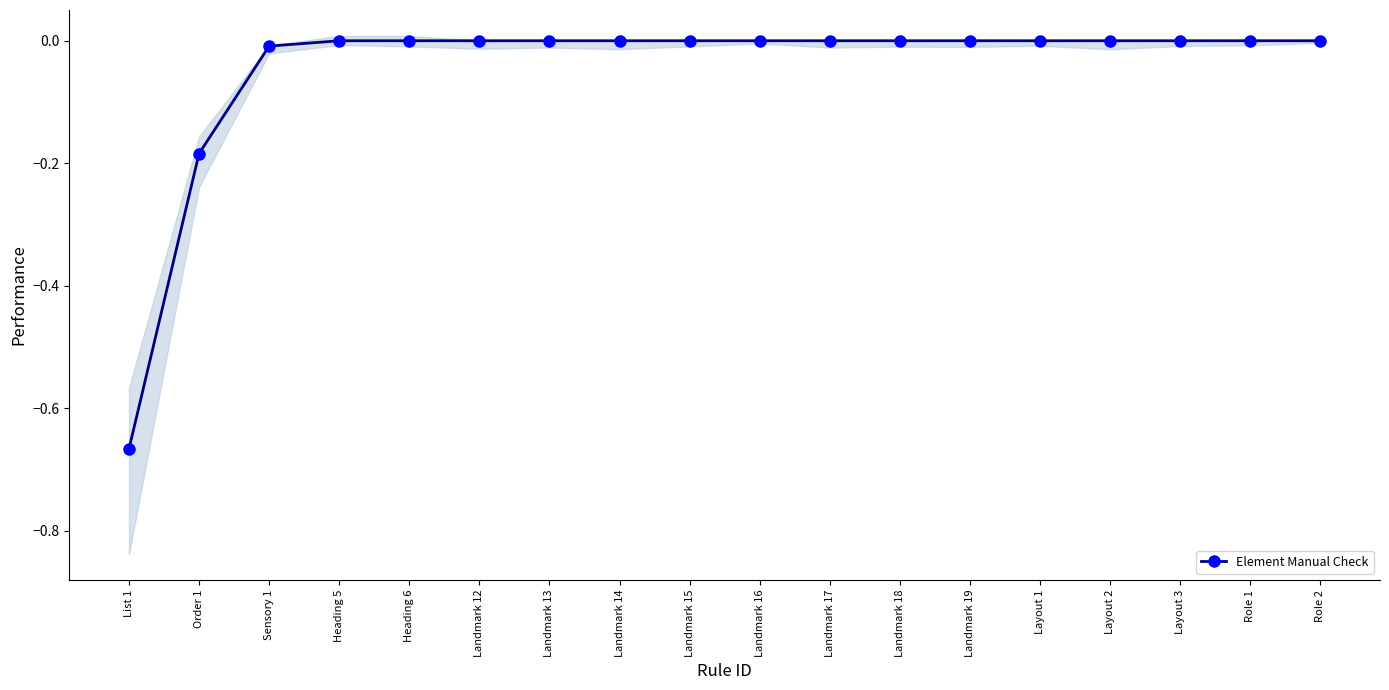

List the labels in order of value, largest first.

Heading 5, Heading 6, Landmark 12, Landmark 13, Landmark 14, Landmark 15, Landmark 16, Landmark 17, Landmark 18, Landmark 19, Layout 1, Layout 2, Layout 3, Role 1, Role 2, Sensory 1, Order 1, List 1